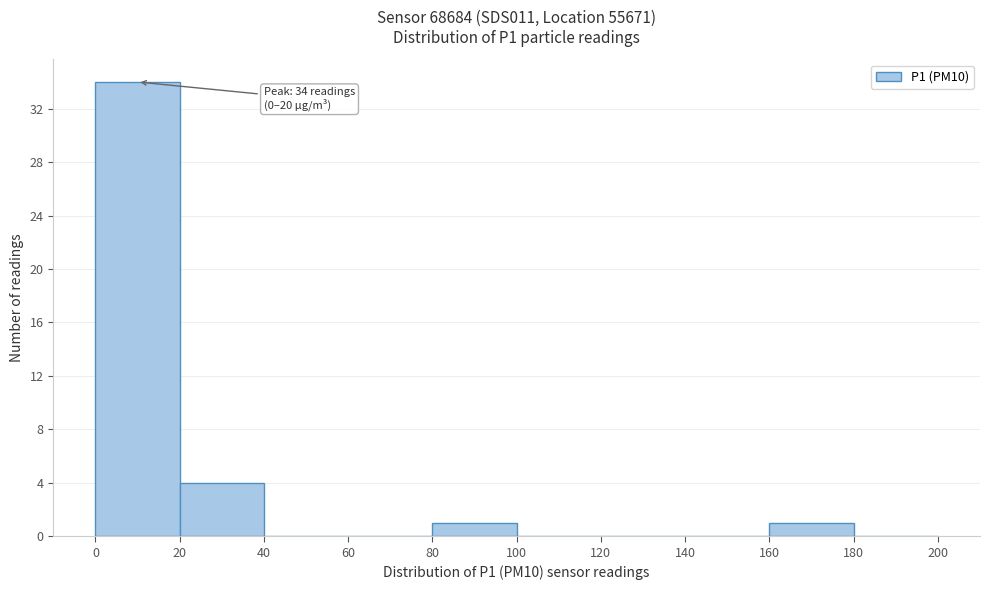

Which range on the x-axis has the tallest bar?

0 to 20